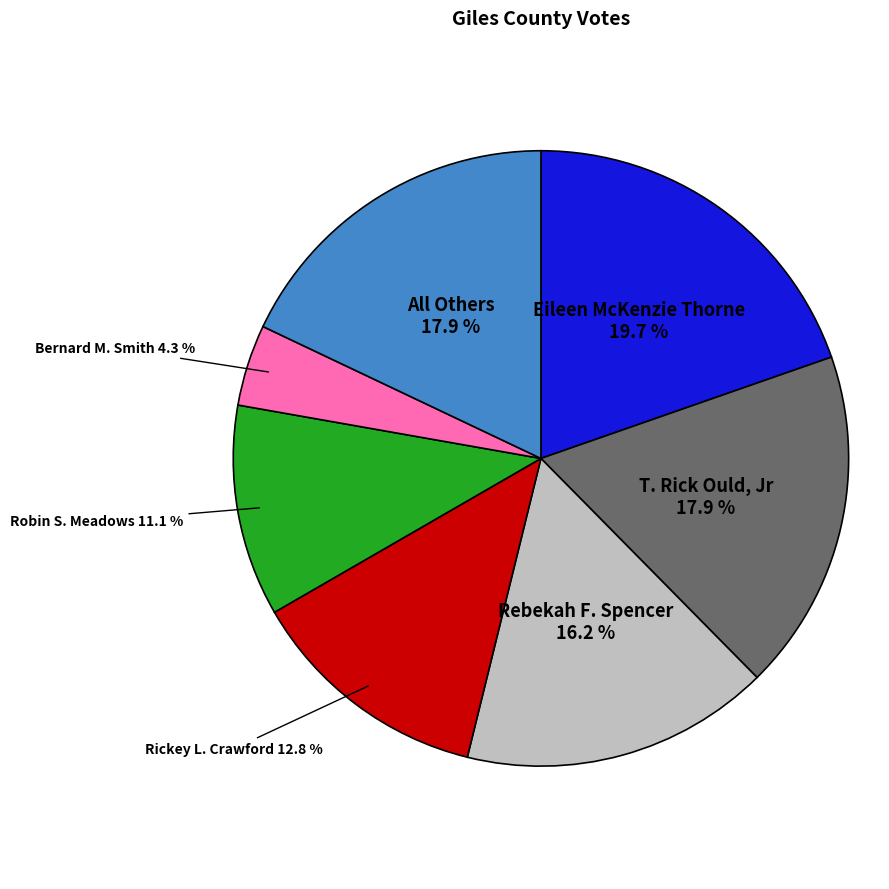

Is there a majority slice in this chart?

No